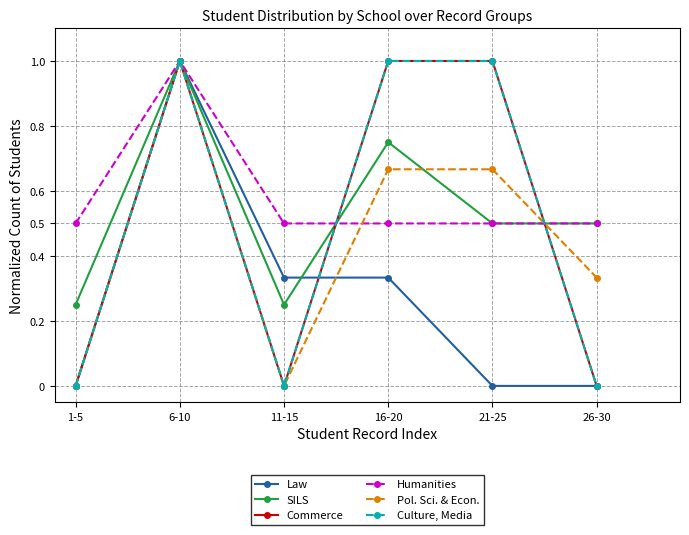

What is the maximum value shown in the chart?

1.0